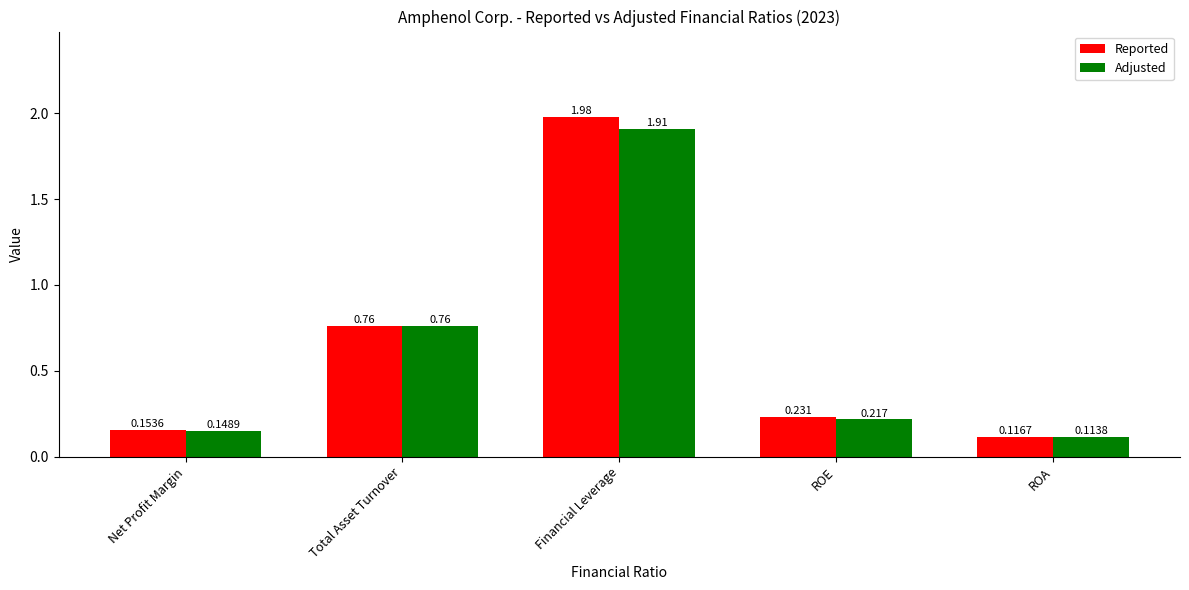

Is the value of Reported at ROE greater than the value of Adjusted at Net Profit Margin?

Yes